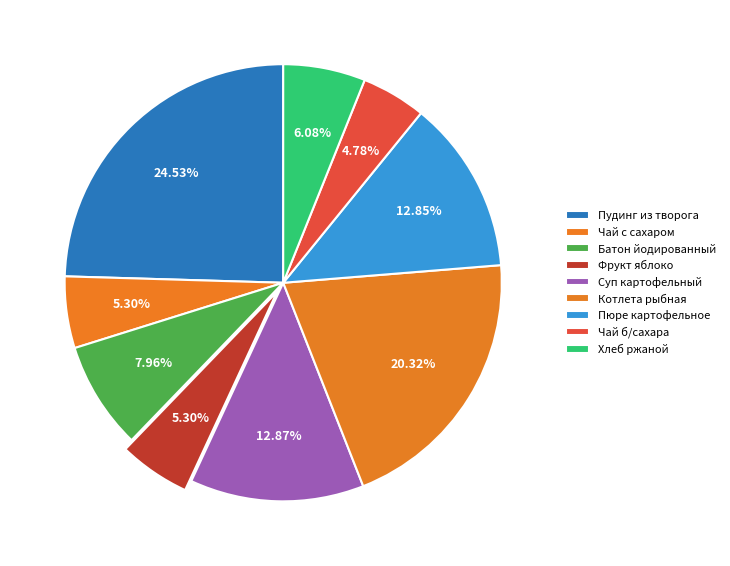

Does Хлеб ржаной represent more than half of the total?

No